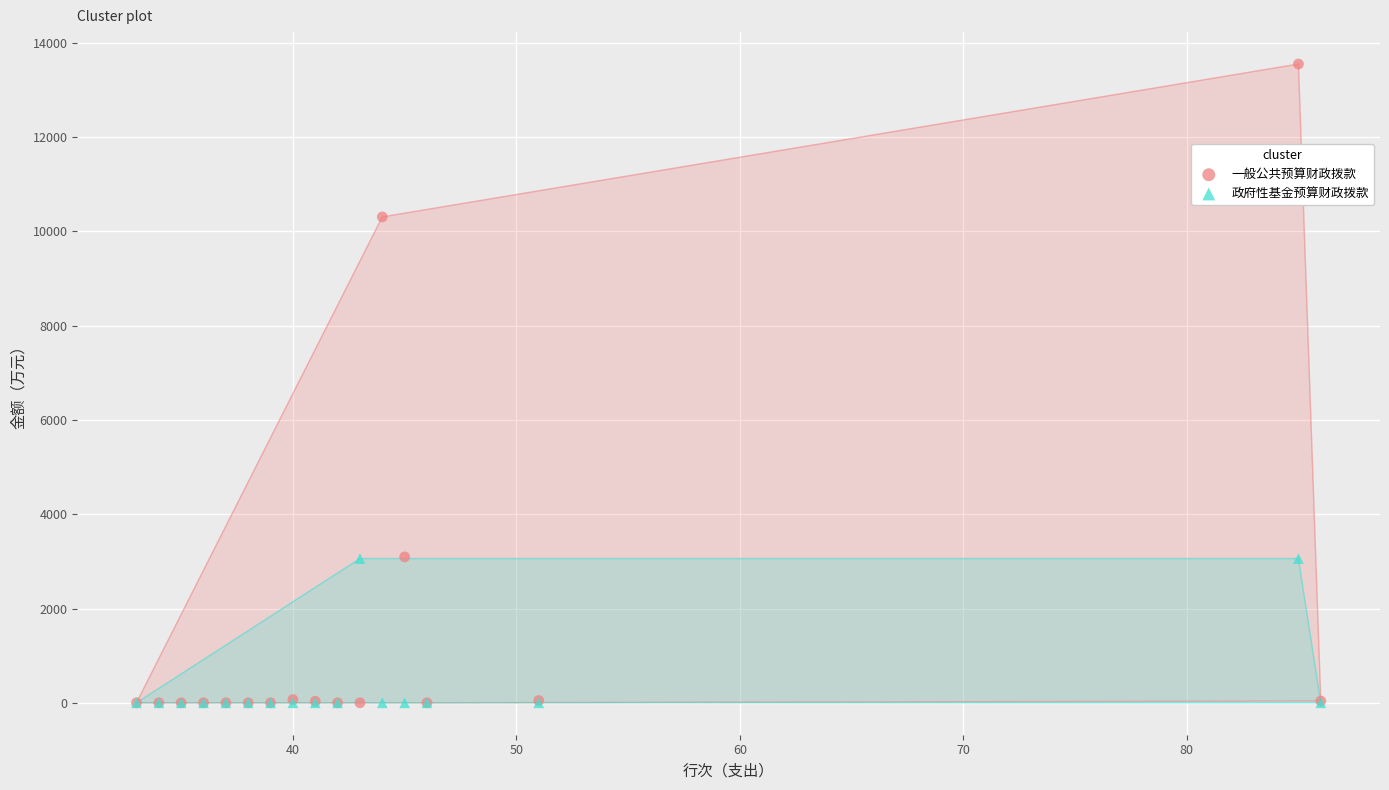

What are all the series names shown in the legend?

一般公共预算财政拨款, 政府性基金预算财政拨款